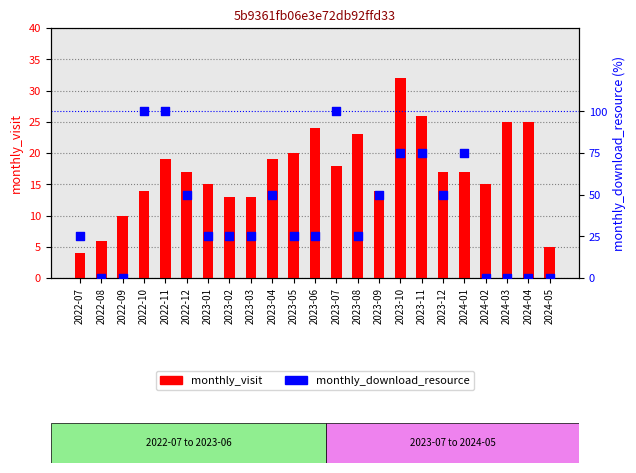

What are all the series names shown in the legend?

monthly_visit, monthly_download_resource